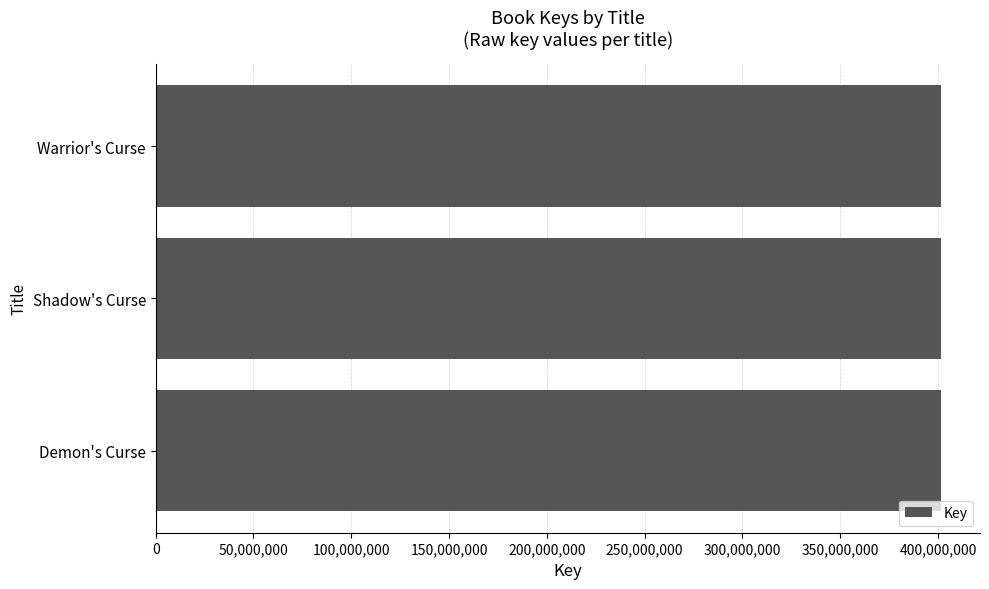

What is the ratio of the value at Demon's Curse to the value at Warrior's Curse?

1.0